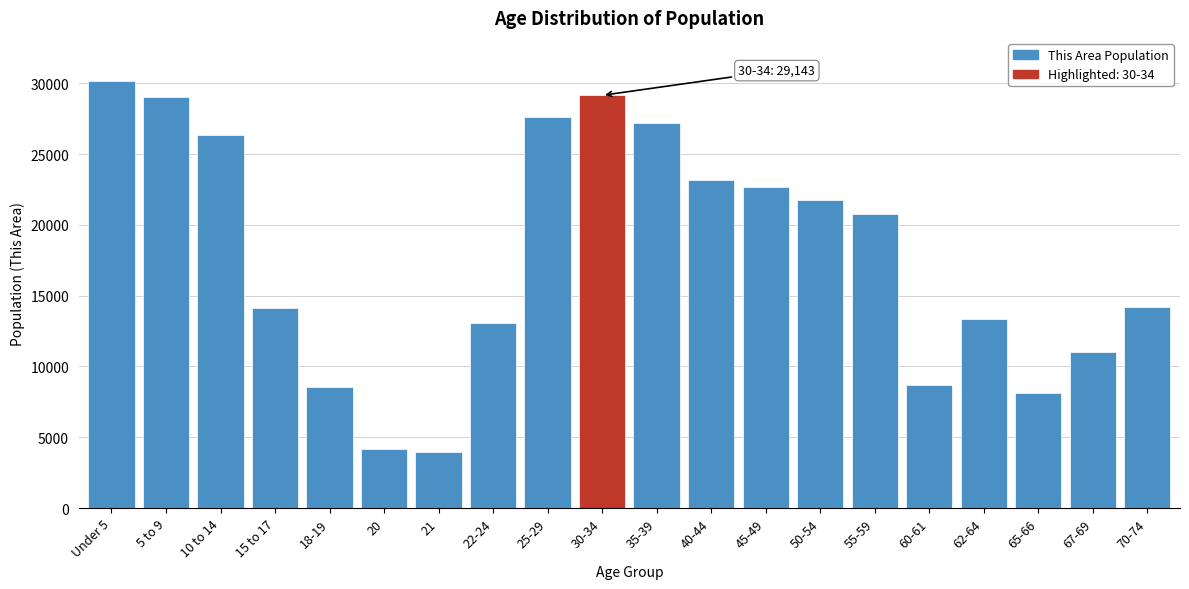

What is the minimum value shown in the chart?

3968